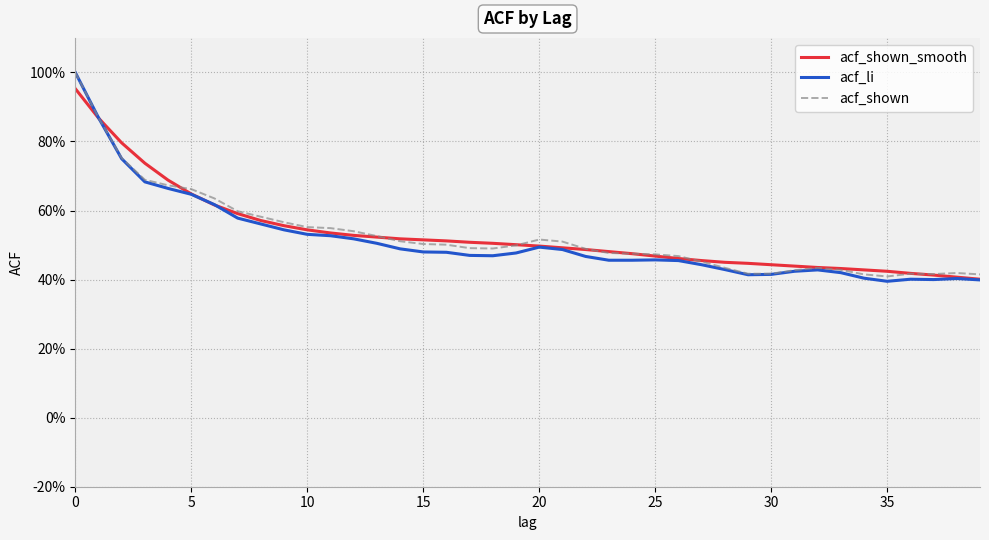

What is the difference between the maximum and minimum values in the acf_shown_smooth series?

0.6